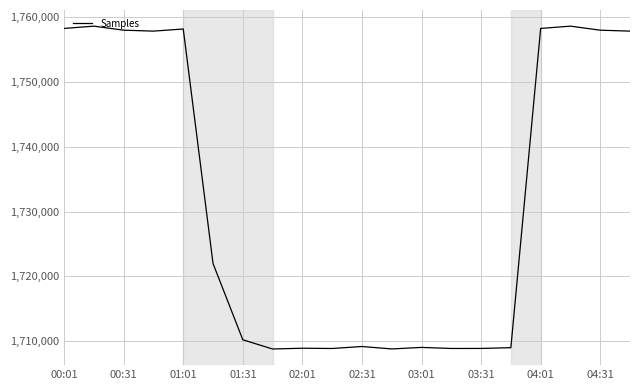

What is the difference between the maximum and minimum values?

49904